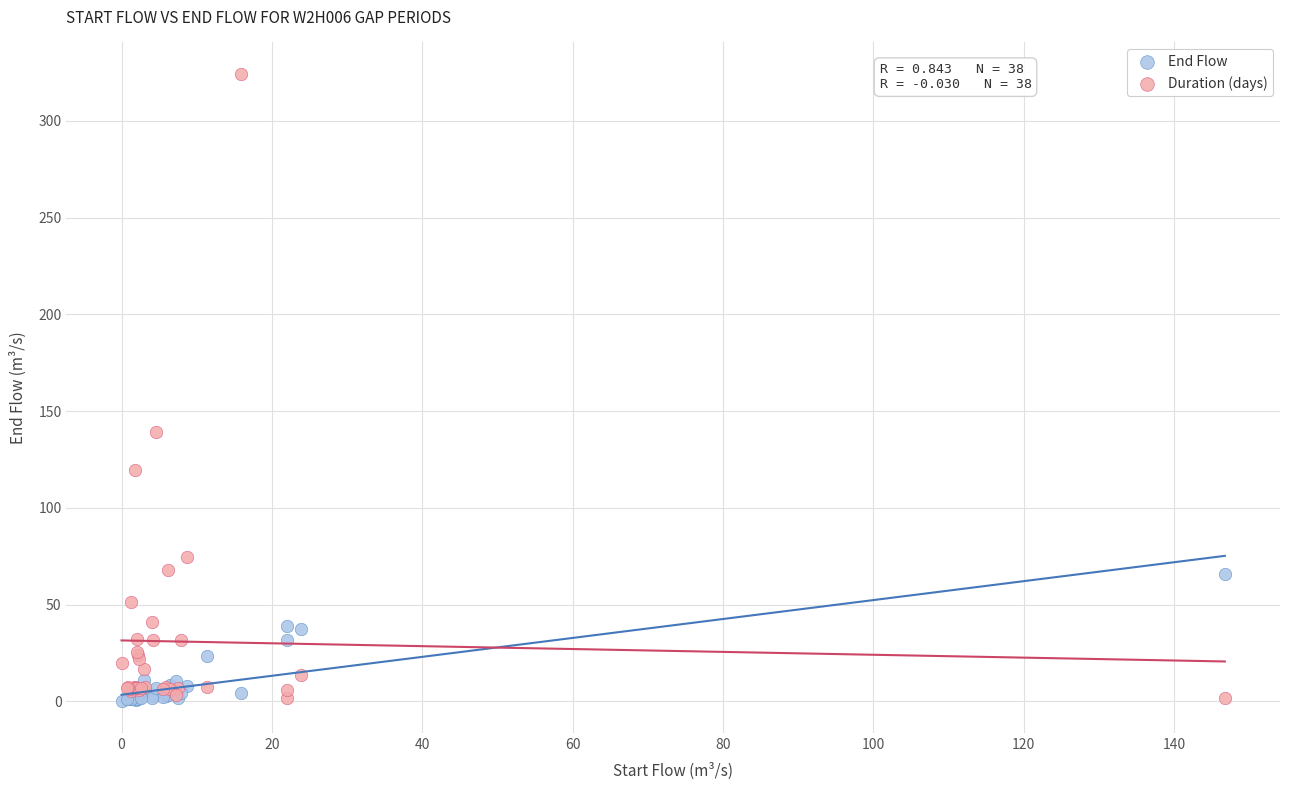

Across all series, what Y value is closest to 162?

139.1